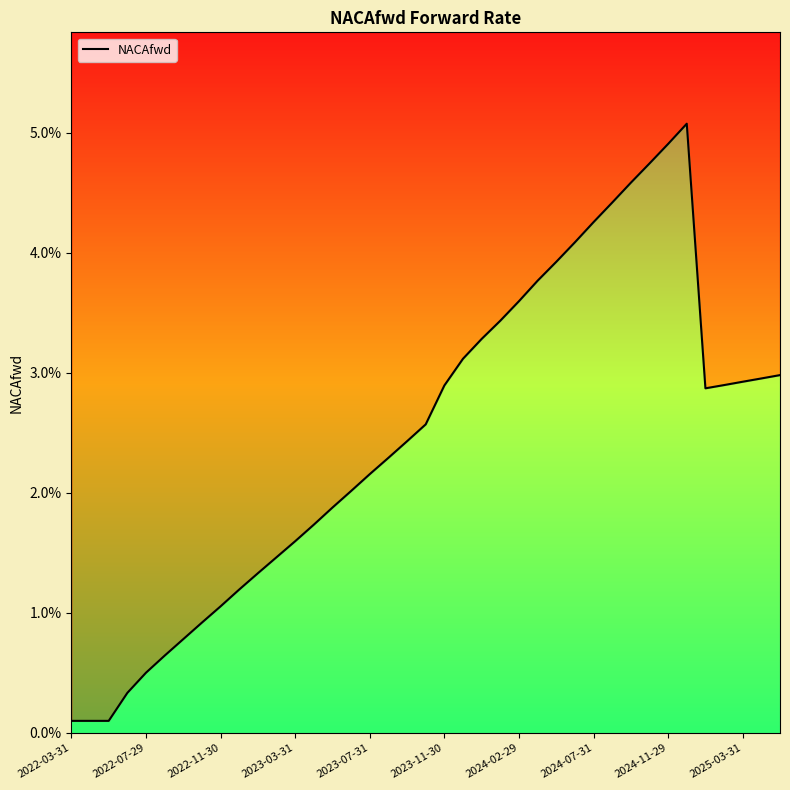

Reading left to right, transcribe all the data shown in this chart.

0.0	0.0	0.0	0.0	0.0	0.0	0.0	0.0	0.0	0.0	0.0	0.0	0.0	0.0	0.0	0.0	0.0	0.0	0.0	0.0	0.0	0.0	0.0	0.0	0.0	0.0	0.0	0.0	0.0	0.0	0.0	0.0	0.0	0.1	0.0	0.0	0.0	0.0	0.0